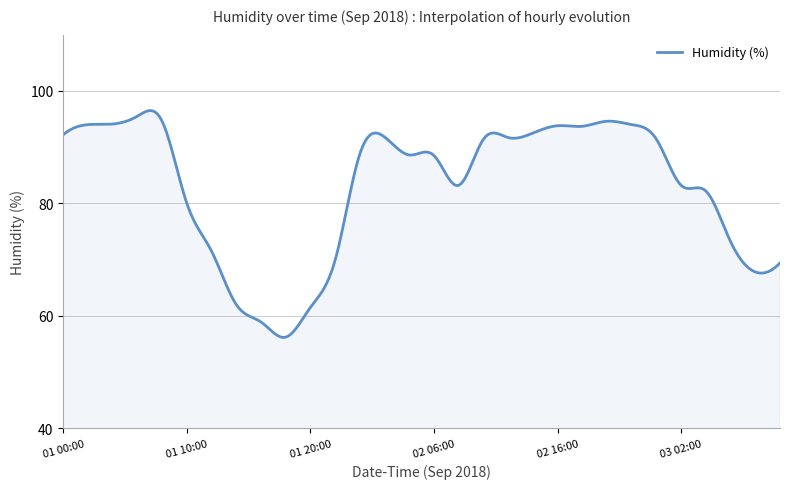

What is the greatest value displayed?

96.5